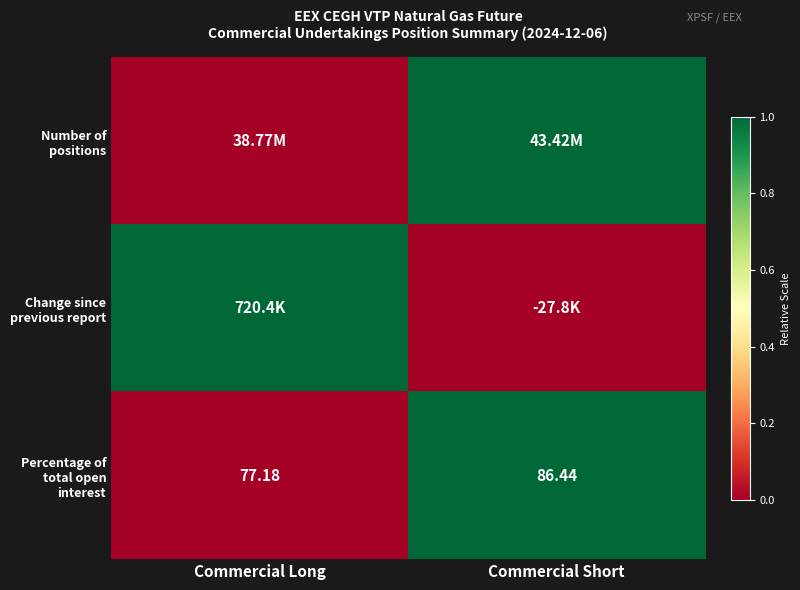

At which label is Percentage of total open interest closest to 81?

Commercial Long